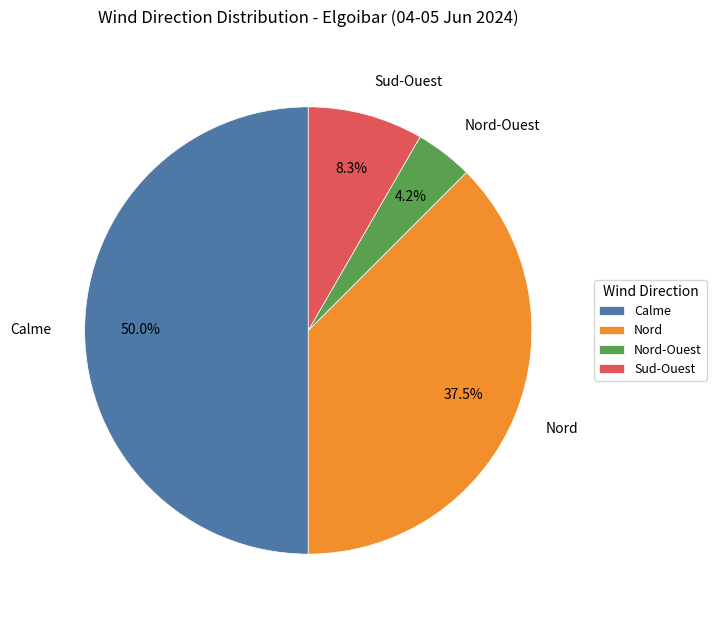

To the nearest percent, what is the average slice percentage?

25%